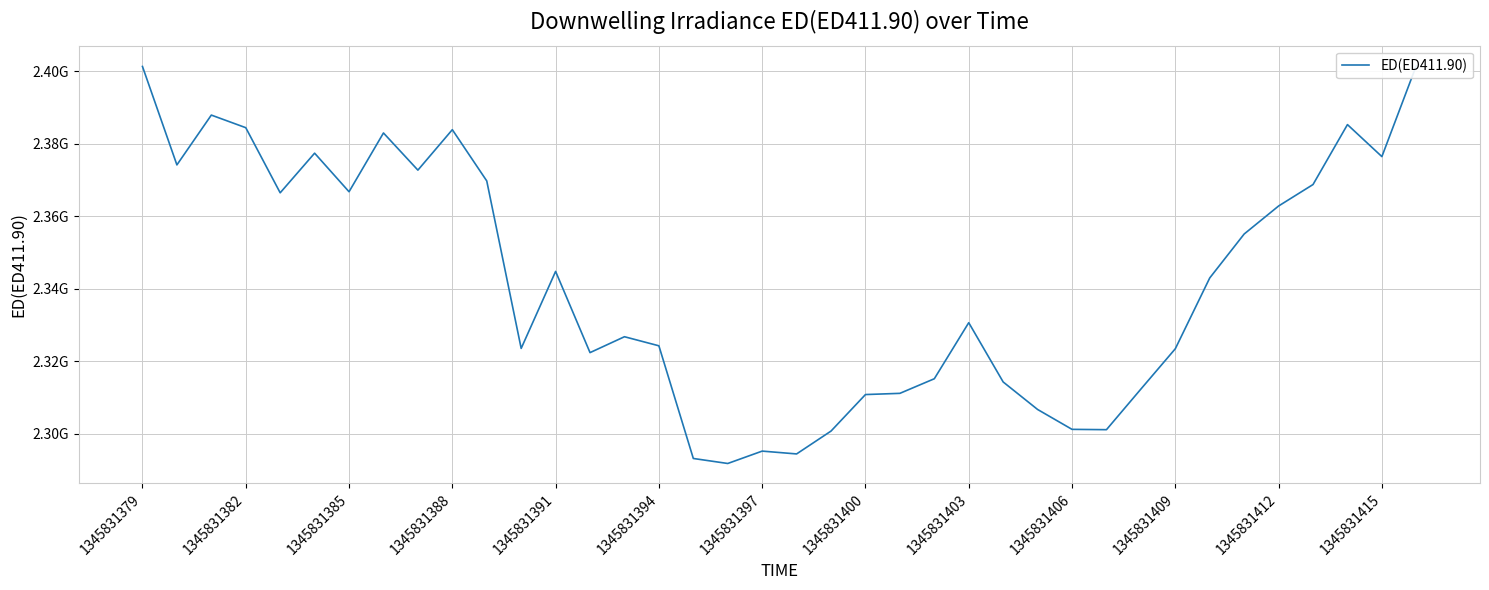

How many categories are shown in the chart?

38